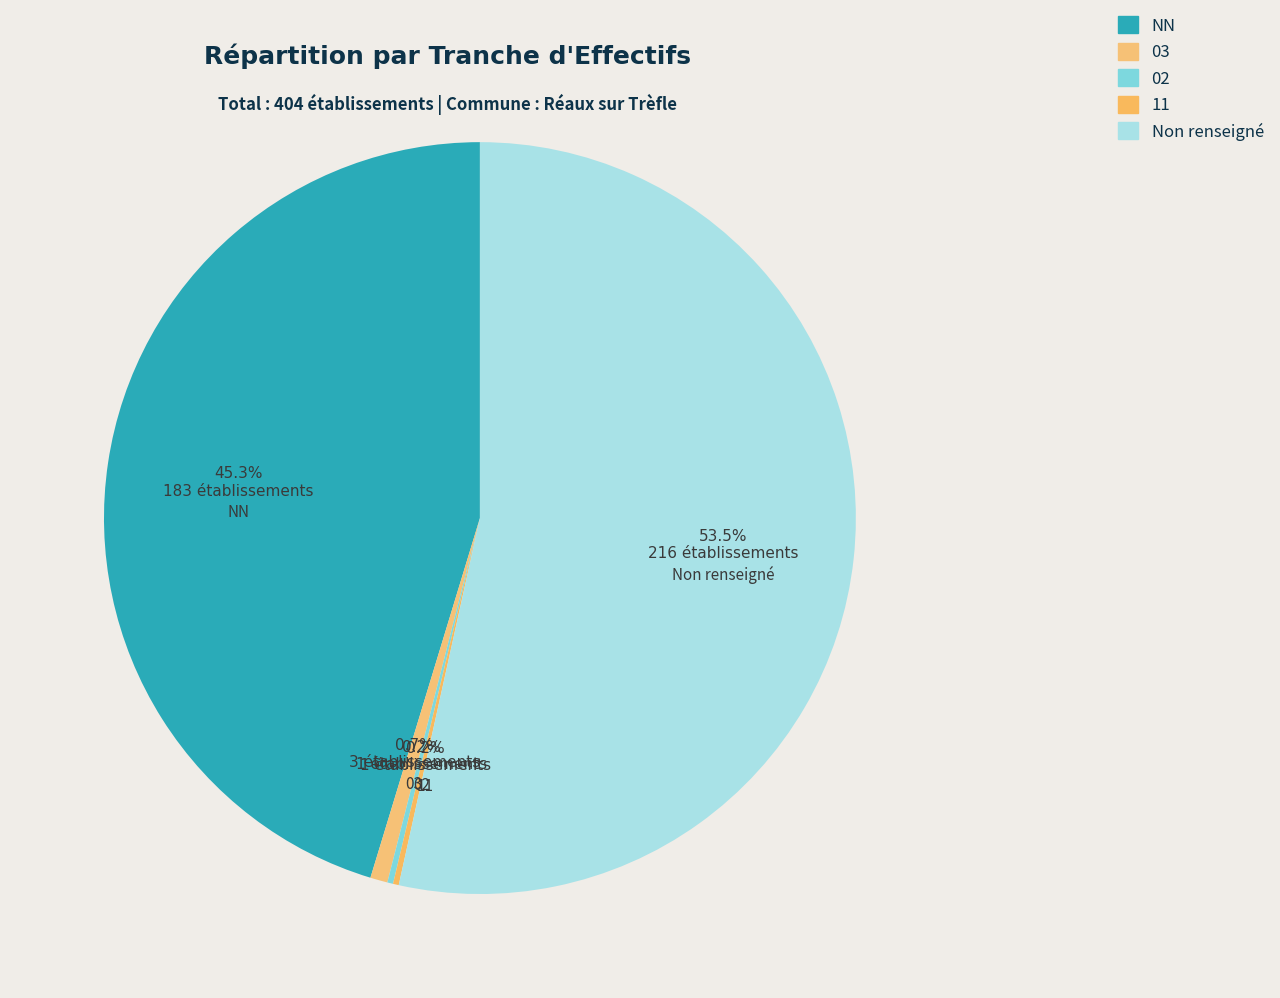

Count the number of slices in the pie.

5